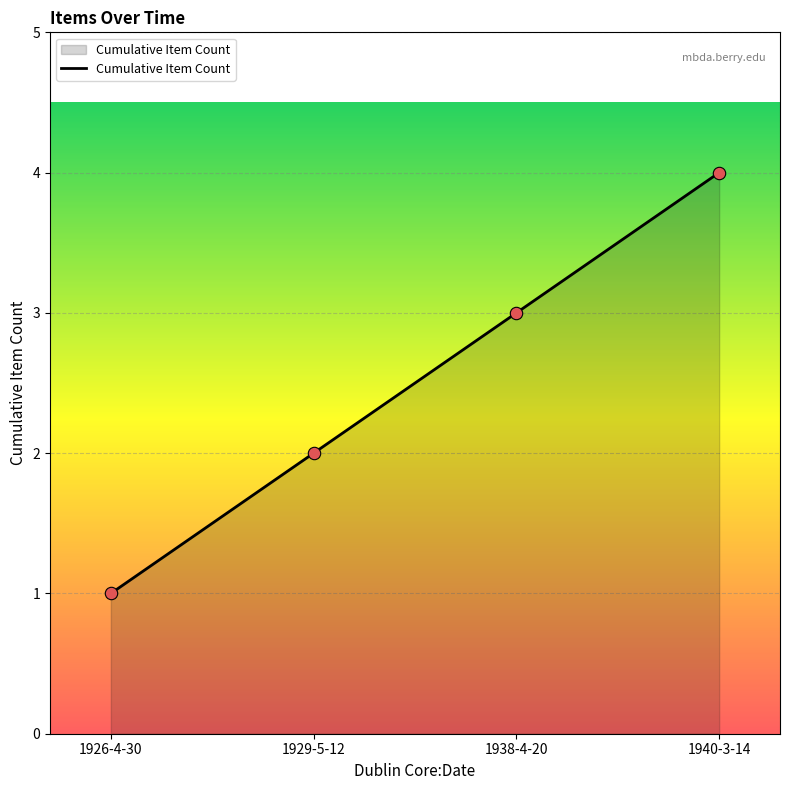

What is the change in value from 1926-4-30 to 1940-3-14?

+3